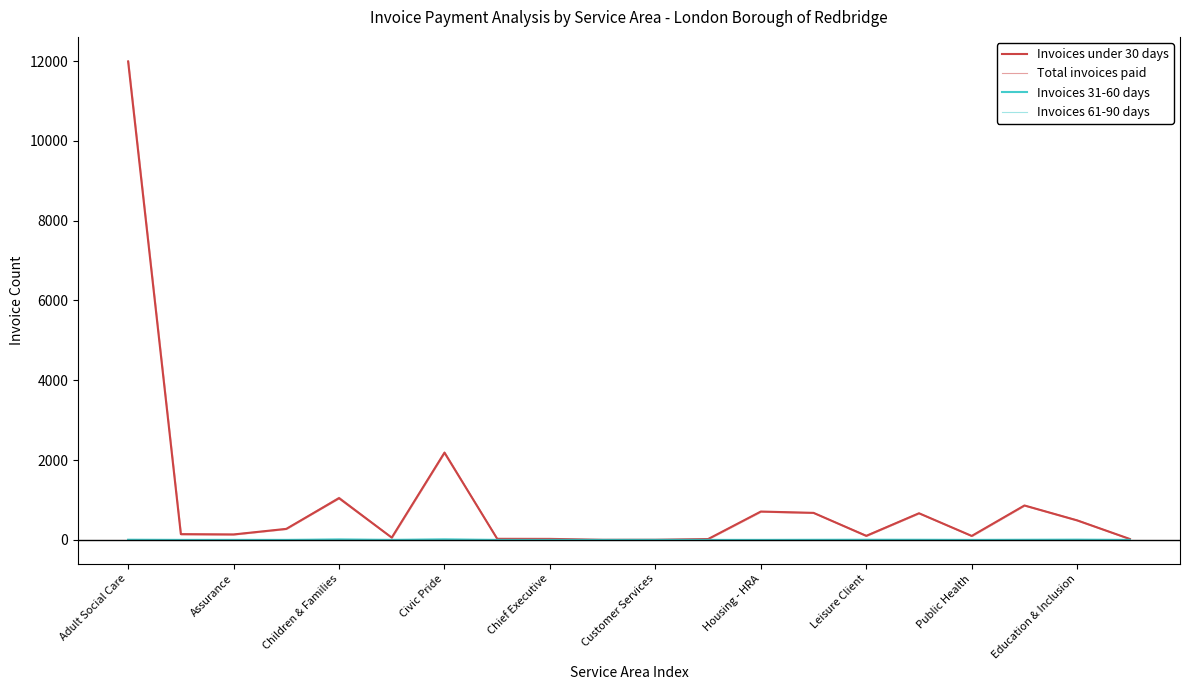

True or false: Invoices 61-90 days has a value of 2 at Customer Services.

True